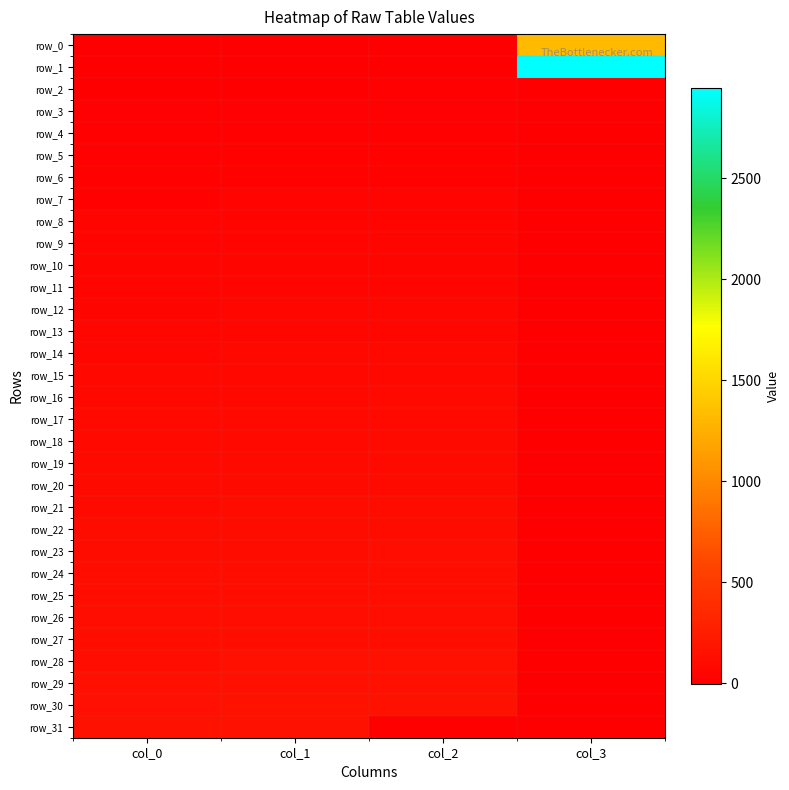

Which series changed the most between col_2 and col_3?

row_1